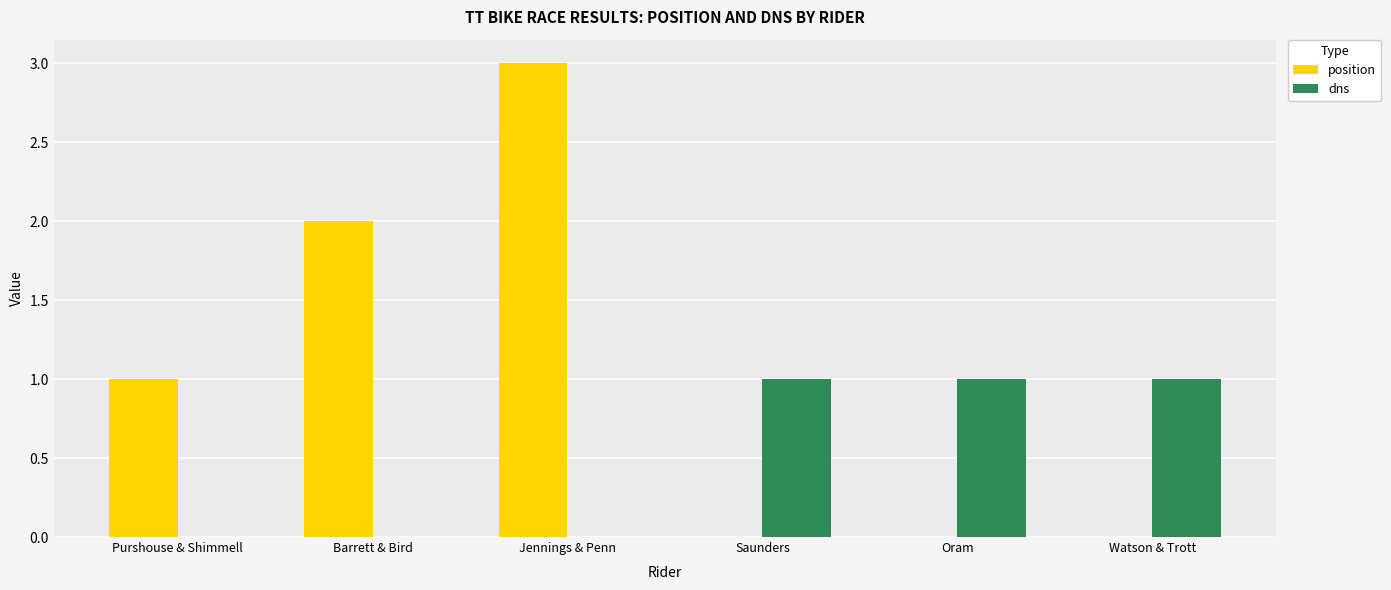

The value of position at Barrett & Bird is 2. True or false?

True